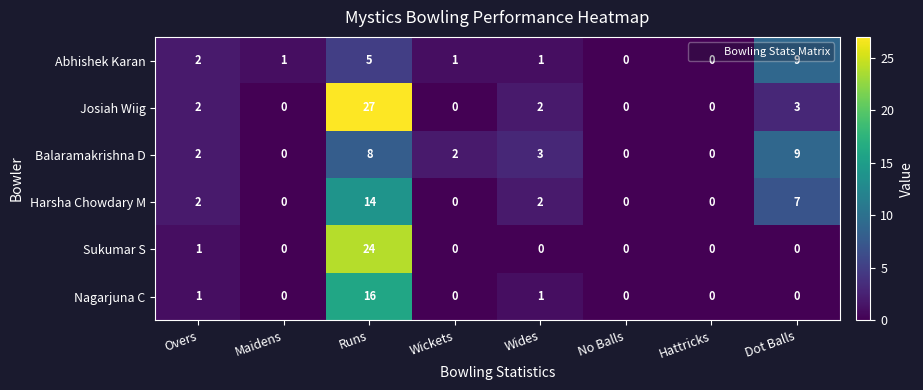

What is the difference between the Nagarjuna C values at Dot Balls and Runs?

16